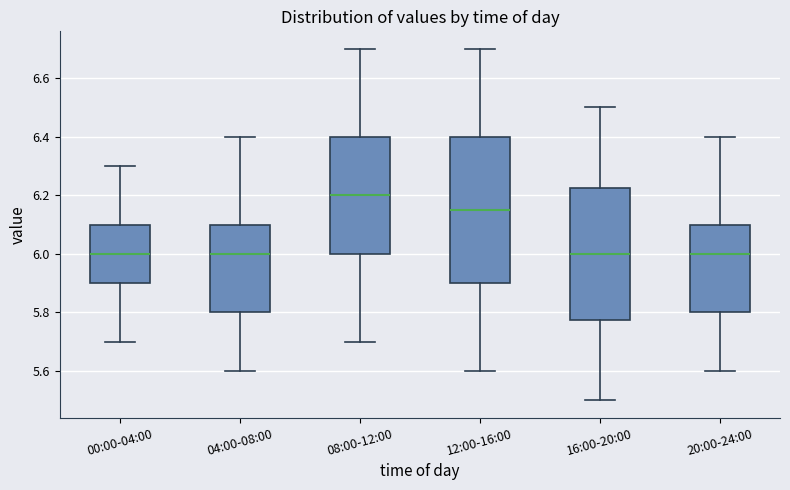

Which box's median line is the highest?

08:00-12:00